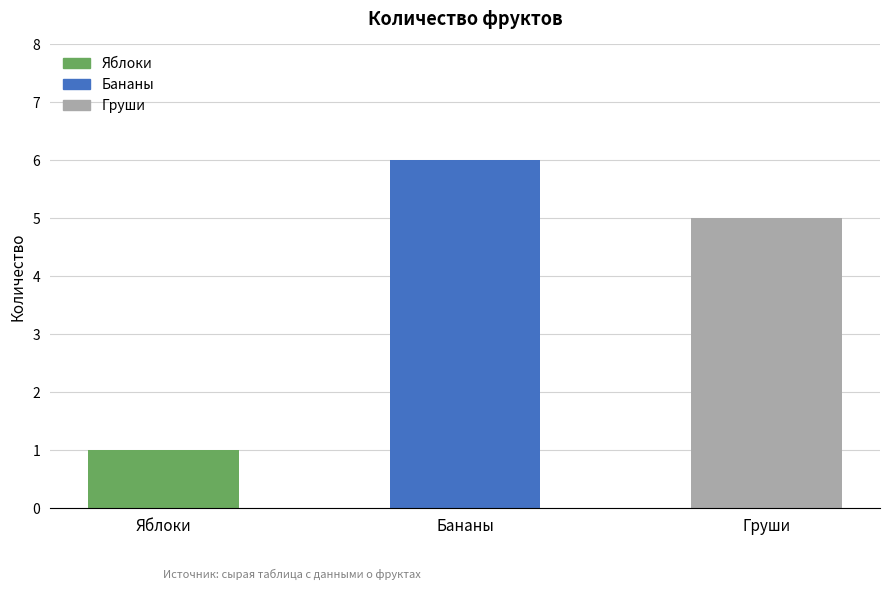

List the labels in order of value, largest first.

Бананы, Груши, Яблоки